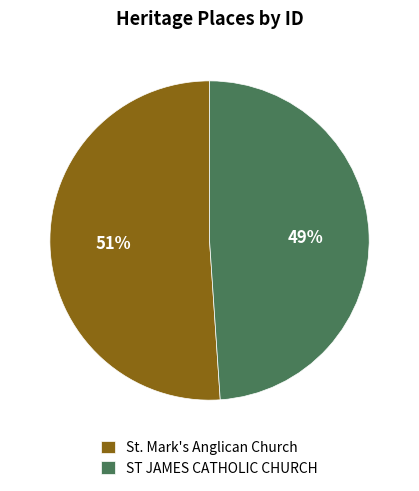

What is the ratio of the value at St. Mark's Anglican Church to the value at ST JAMES CATHOLIC CHURCH?

1.0